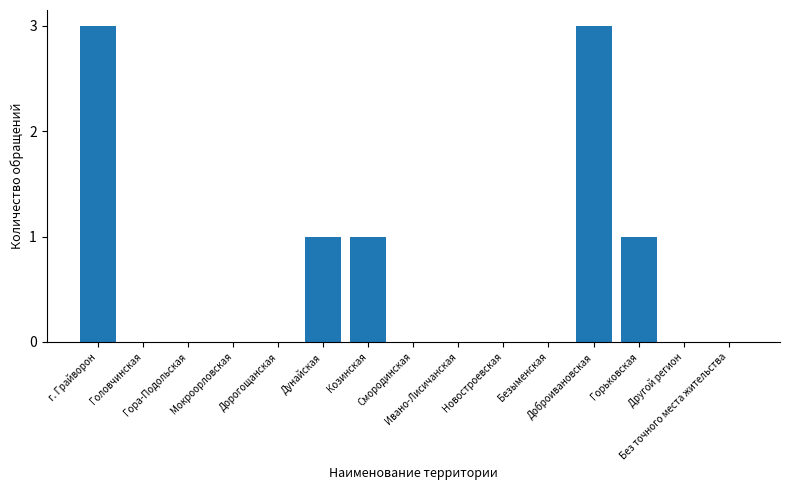

Are the bars grouped side by side (vs. stacked)?

No